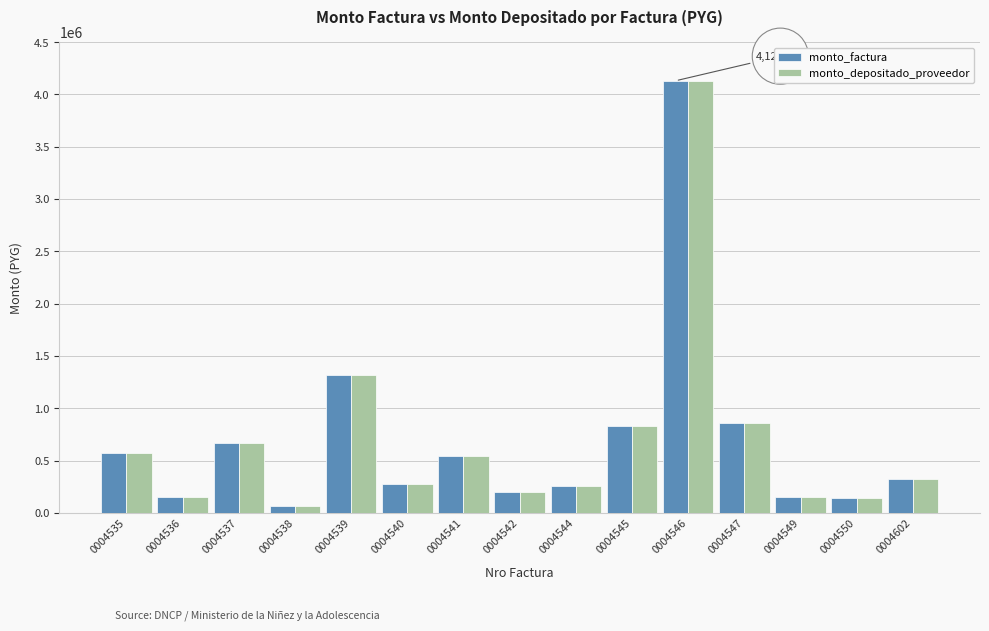

What are all the series names shown in the legend?

monto_factura, monto_depositado_proveedor